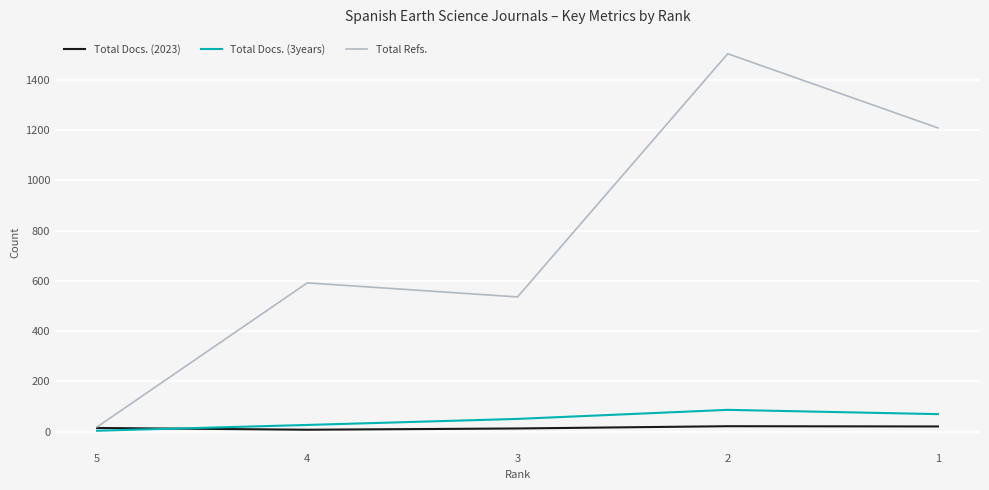

At which category is the sum across all series the highest?

2